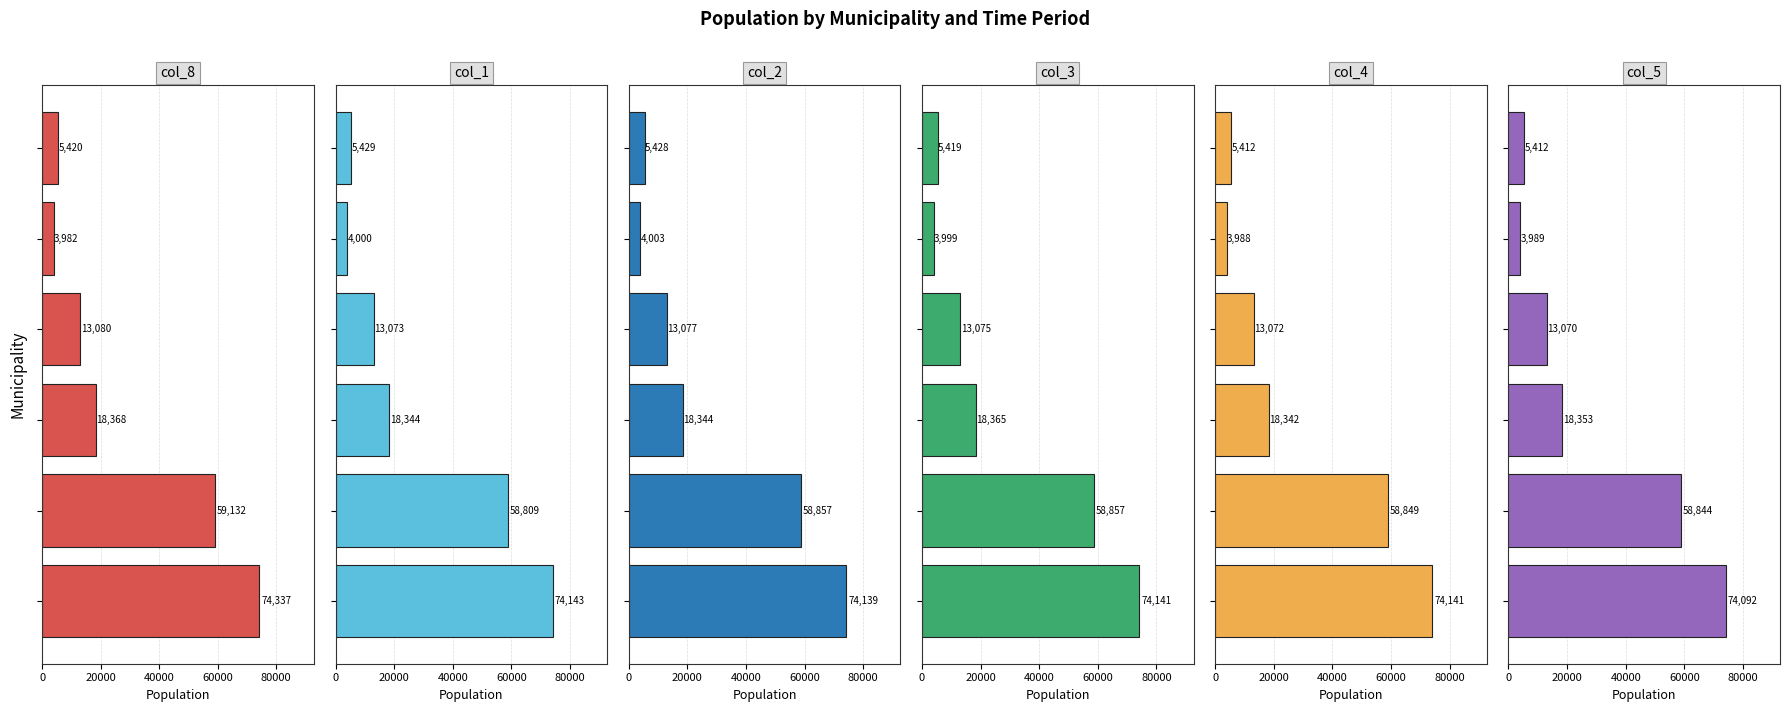

Is it true that col_5 equals 8172 at 100000?

False